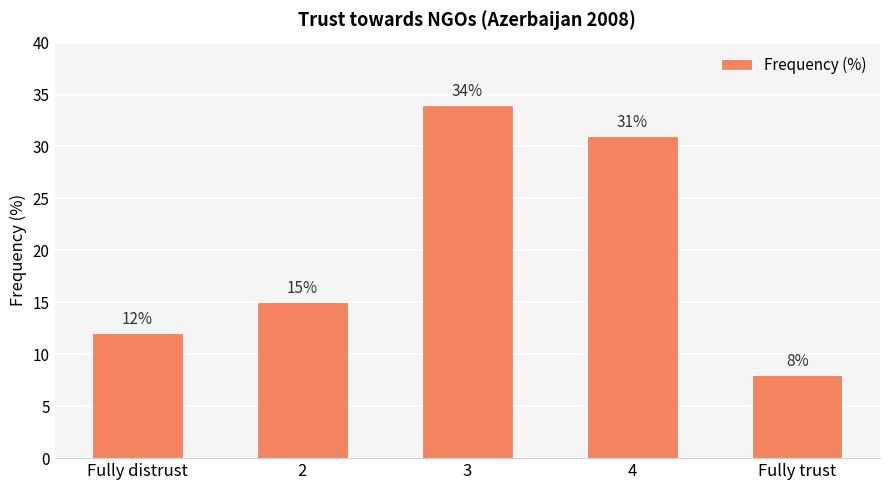

Between Fully distrust and Fully trust, which is larger?

Fully distrust